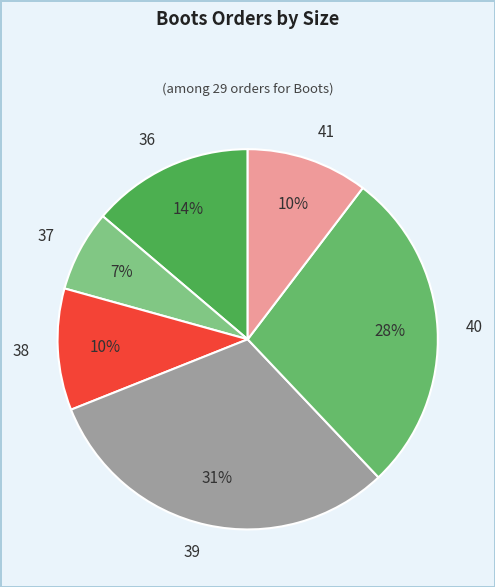

Count the number of slices in the pie.

6